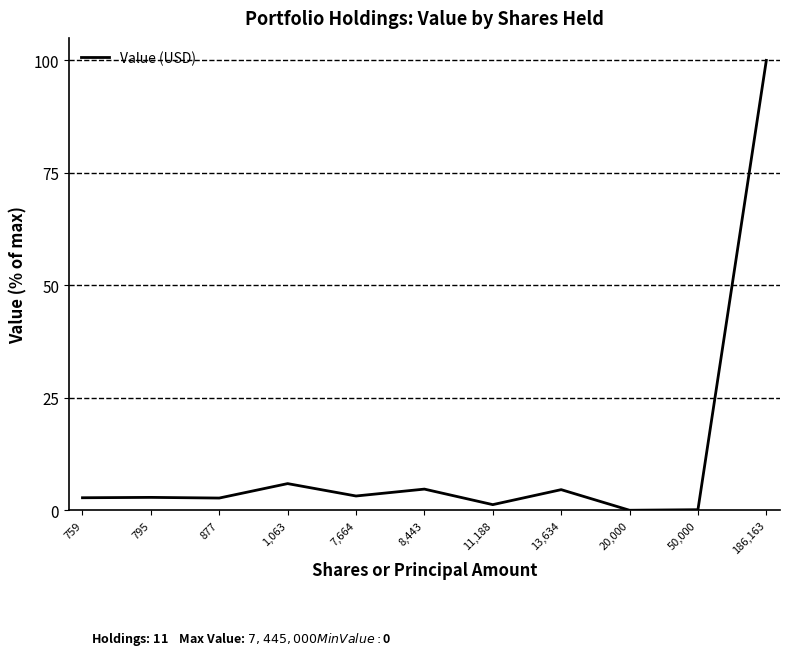

What is the difference between the maximum and minimum values?

100.0